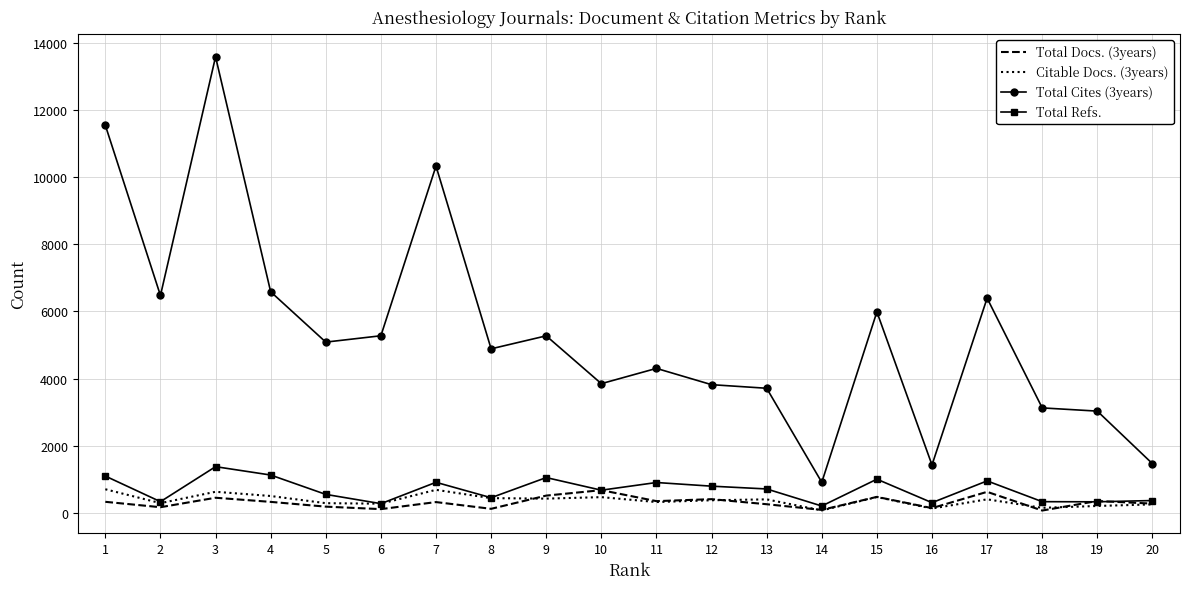

Which series has the largest total across all categories?

Total Cites (3years)